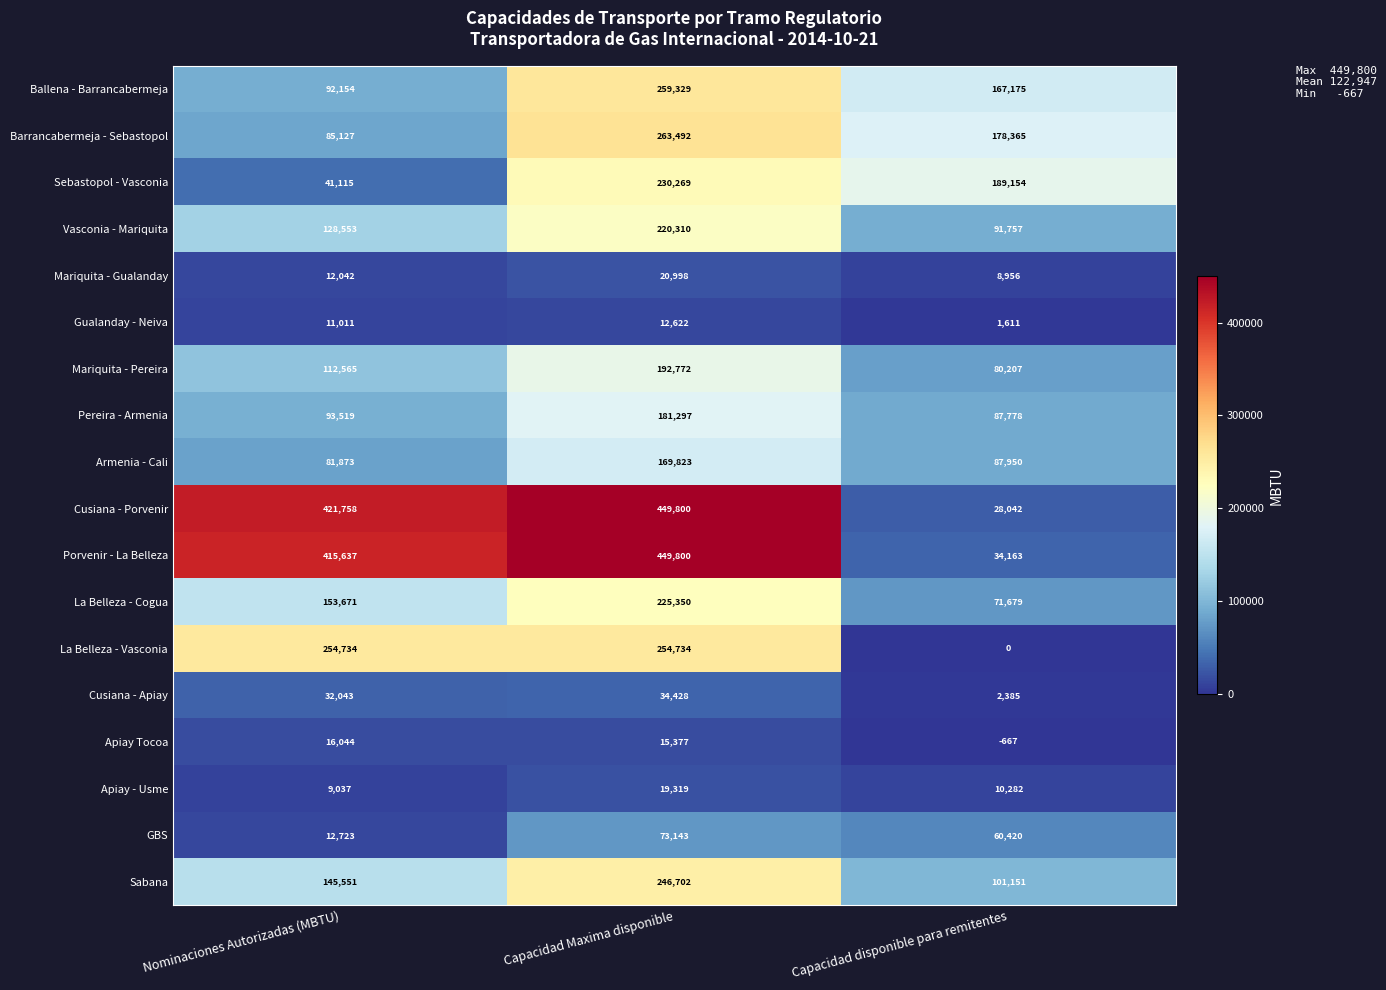

True or false: Sebastopol - Vasconia has a value of 230269 at Capacidad Maxima disponible.

True